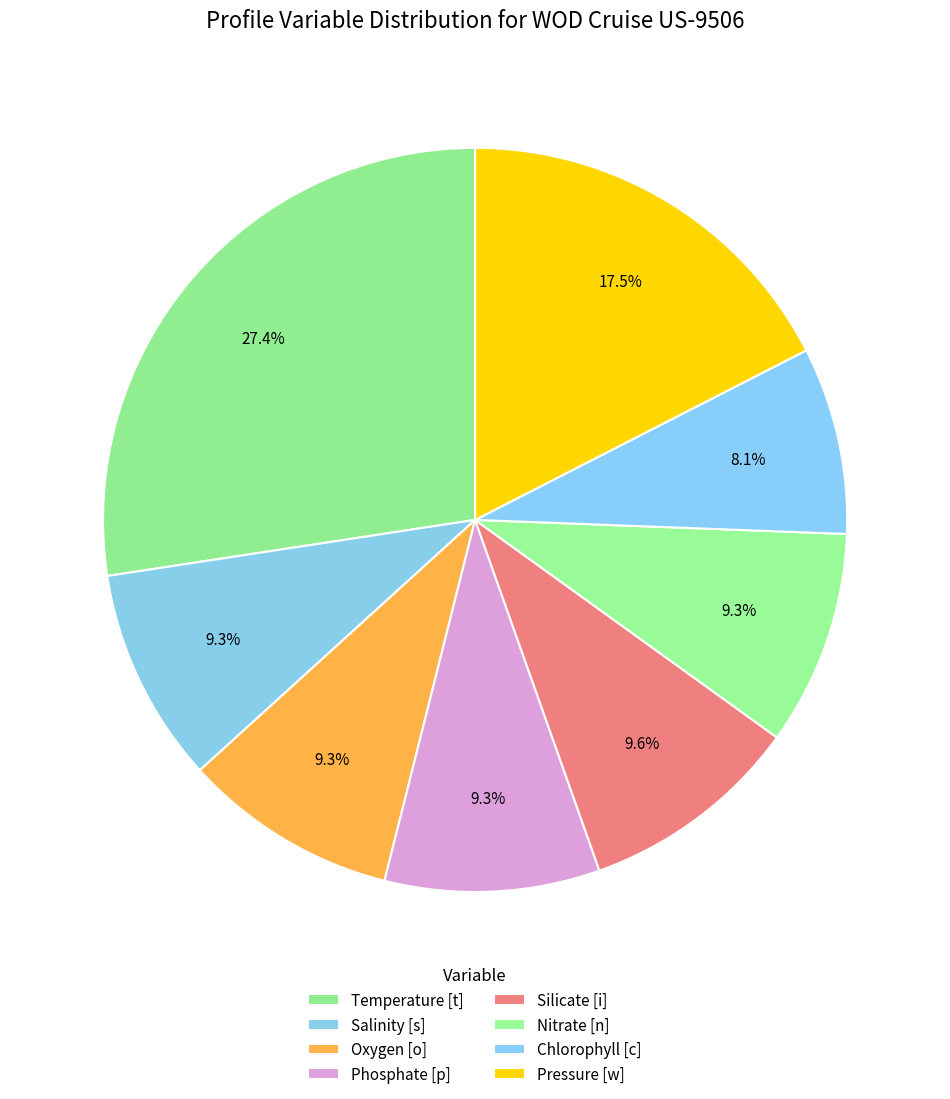

What is the largest slice in the pie chart?

Temperature [t]